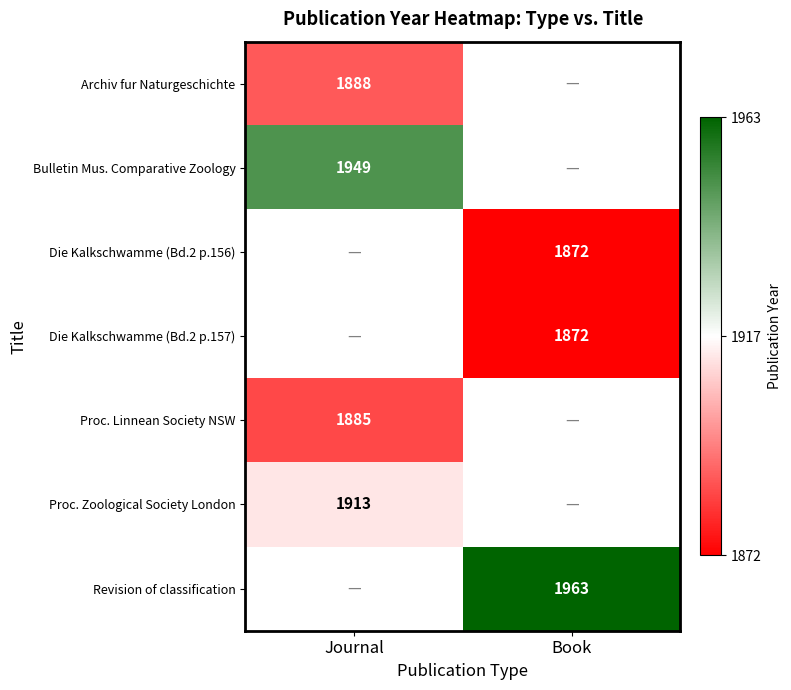

At which category does the chart reach its minimum across all series?

Book